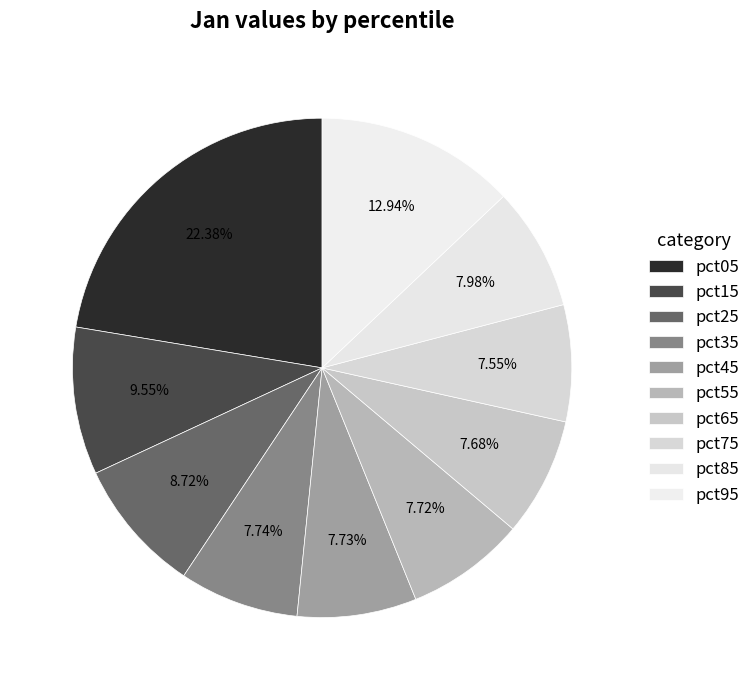

Between pct45 and pct15, which is larger?

pct15